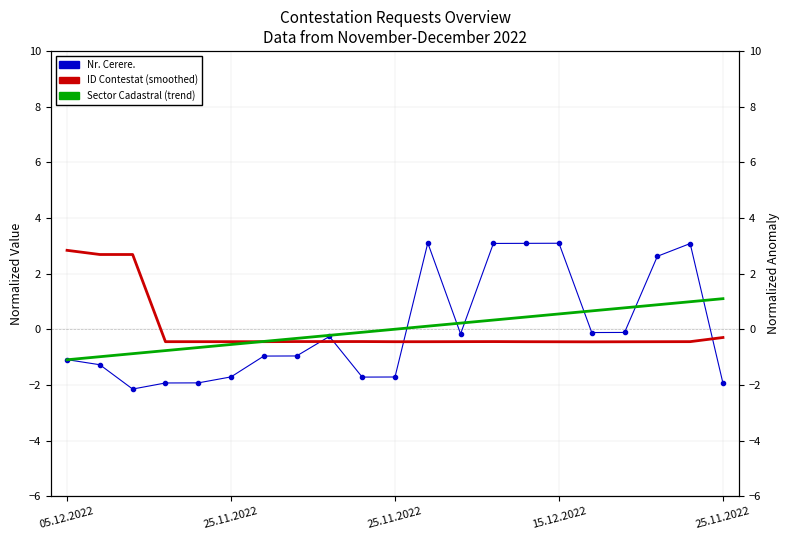

What is the difference between the Sector Cadastral (trend) values at 25.11.2022 and 20?

1.8